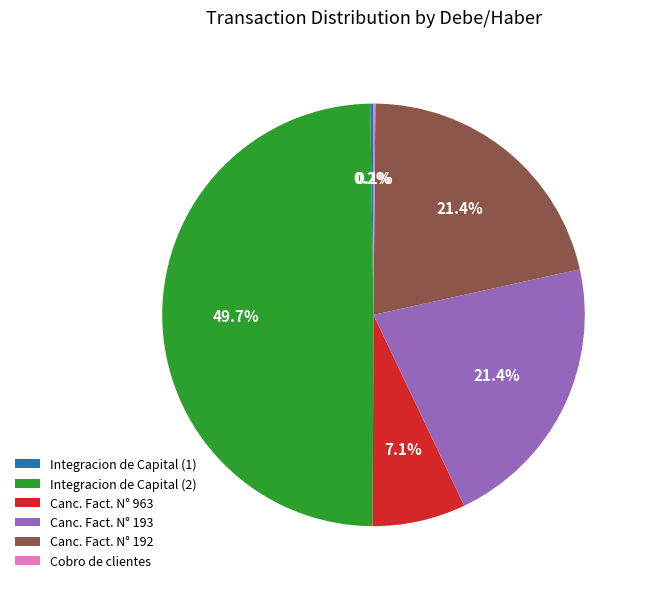

Is the sum of Canc. Fact. N° 193 and Integracion de Capital (2) greater than half?

Yes